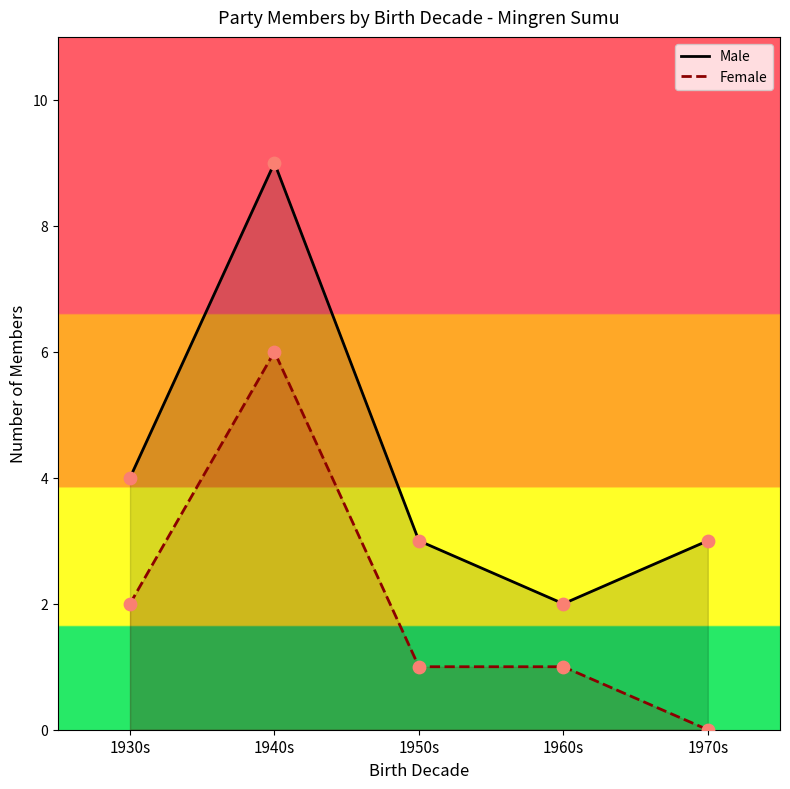

Which series contains the lowest Y value?

Female